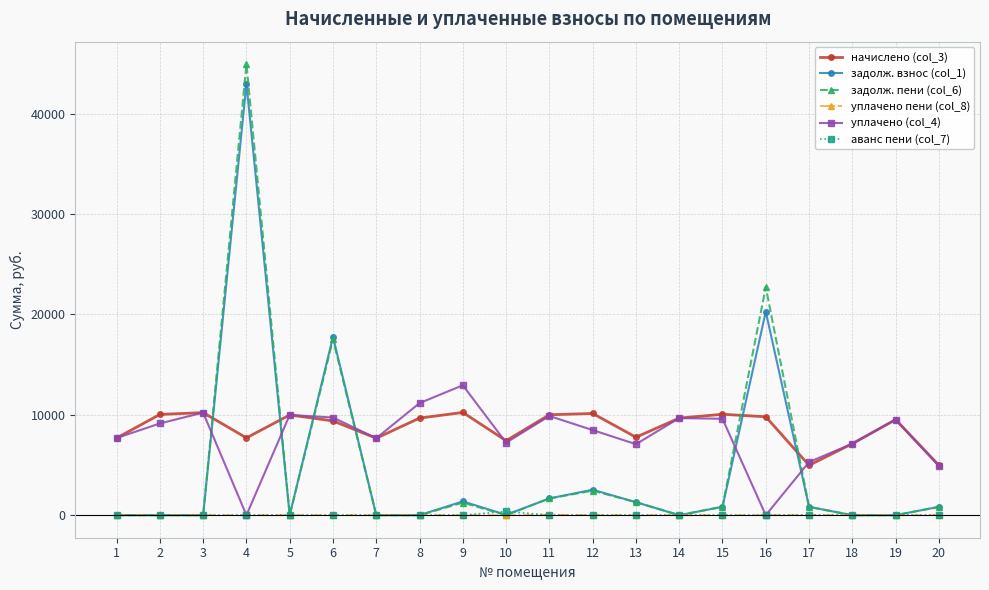

How many data points in уплачено (col_4) are above 9139?

10